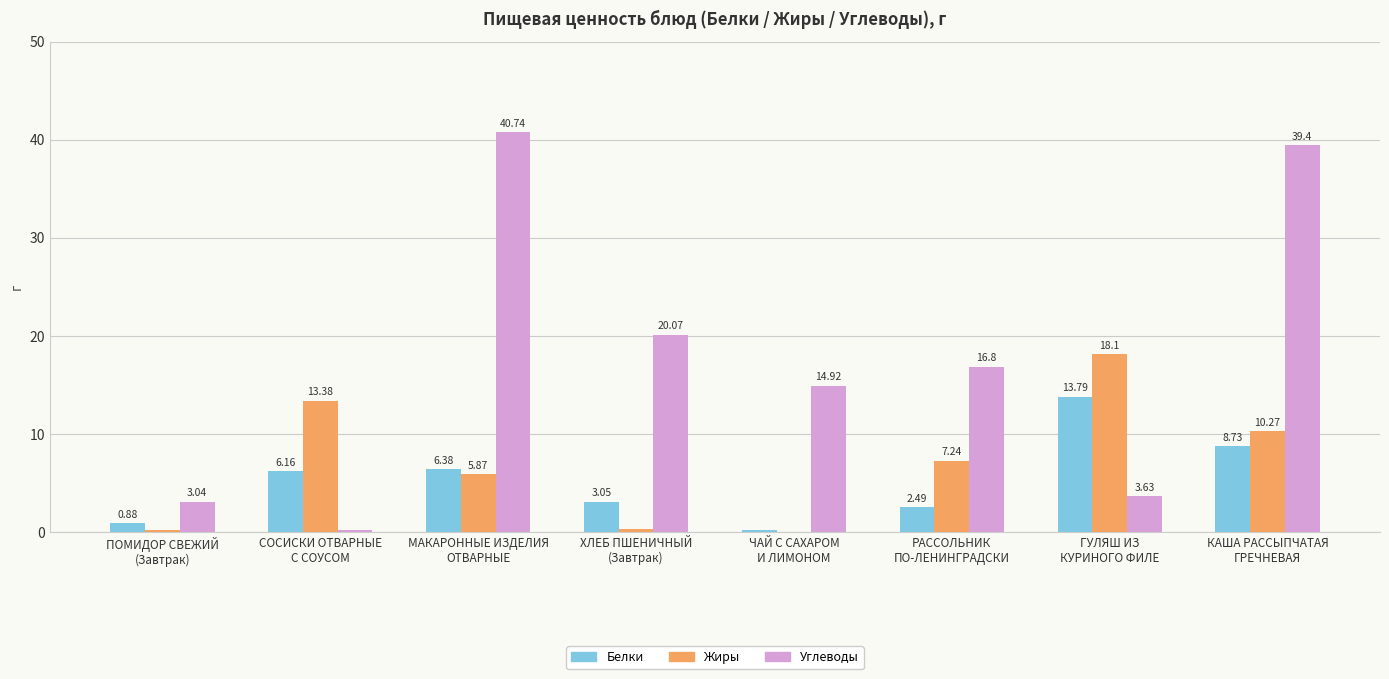

What is the sum of the Углеводы values at ХЛЕБ ПШЕНИЧНЫЙ
(Завтрак) and КАША РАССЫПЧАТАЯ
ГРЕЧНЕВАЯ?

59.5